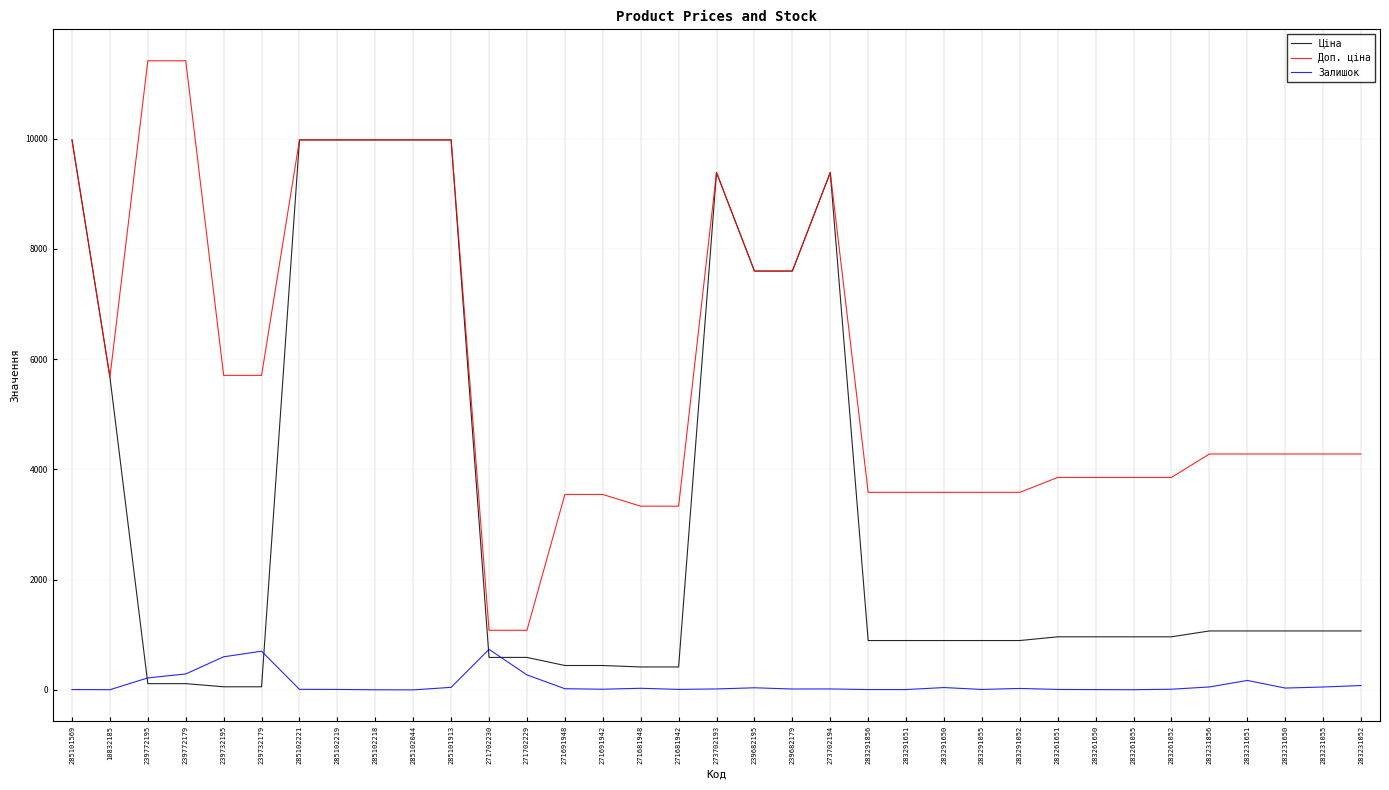

What is the difference between the Доп. ціна values at 273702194 and 283261052?

5529.9